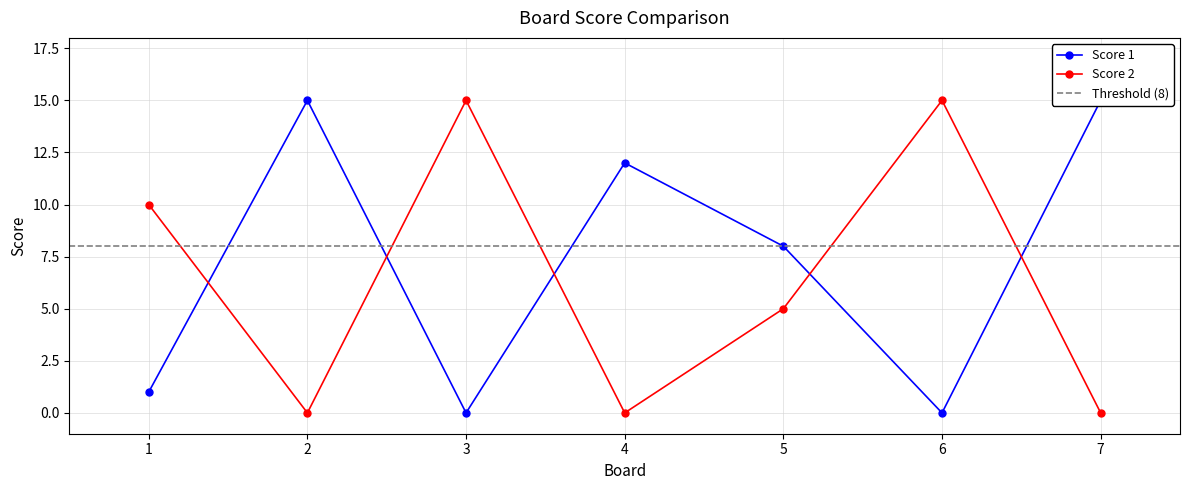

Which series has the widest spread of values?

Score 1